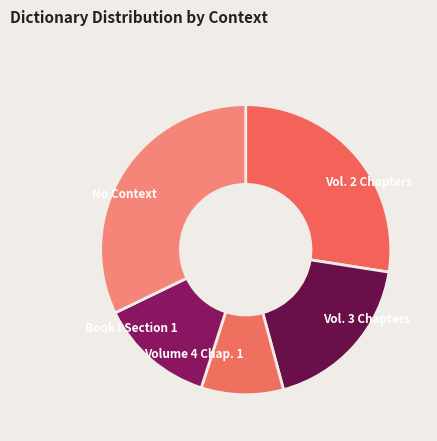

How many slices are in this pie chart?

5